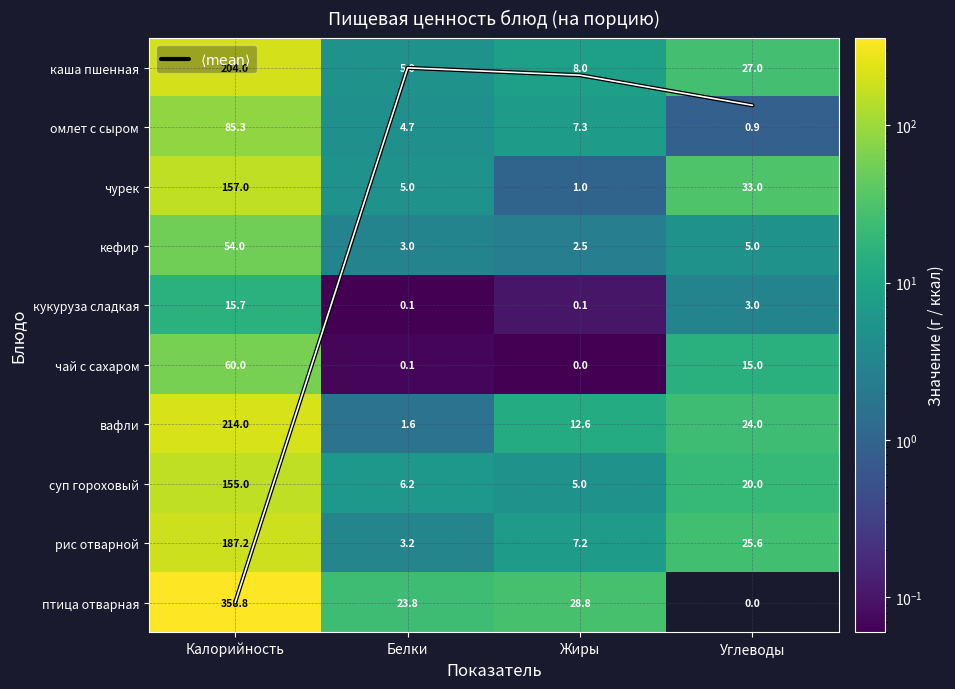

How many values in the кукуруза сладкая series exceed 3?

2